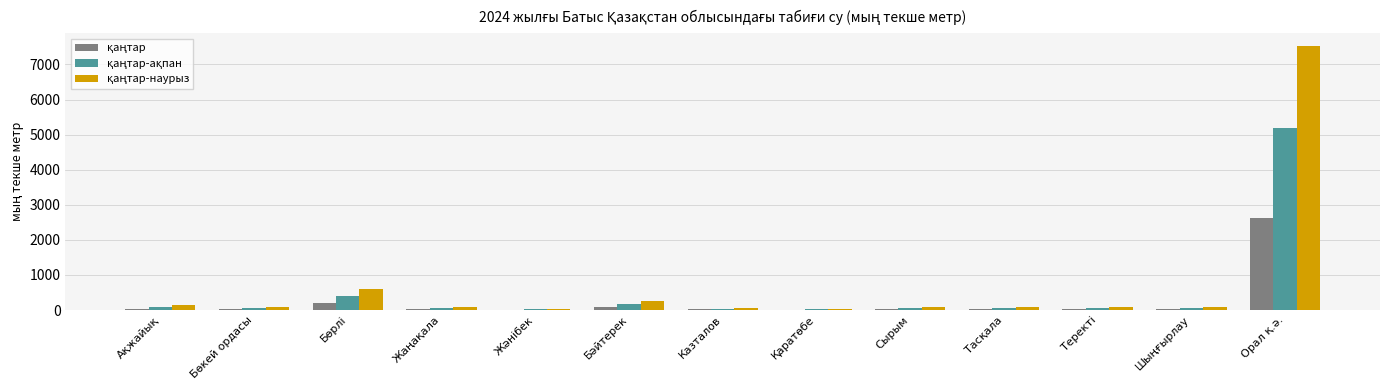

What is the greatest value displayed?

7512.5